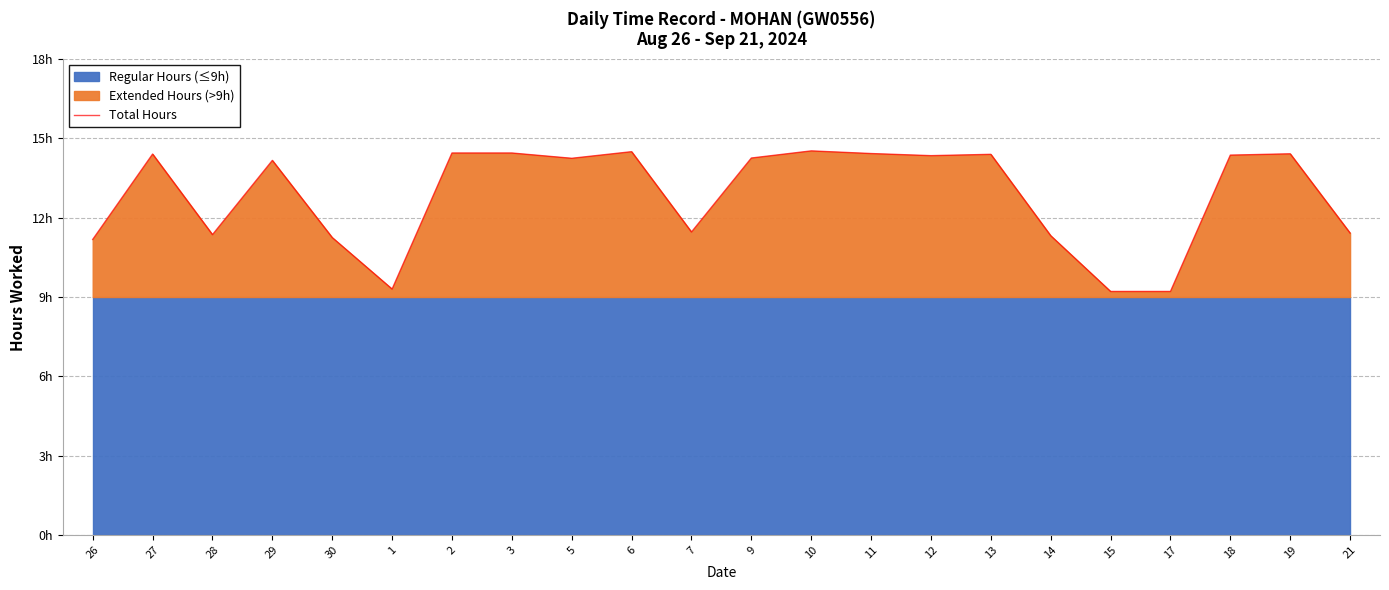

What is the label of the 17th point from the left?

14